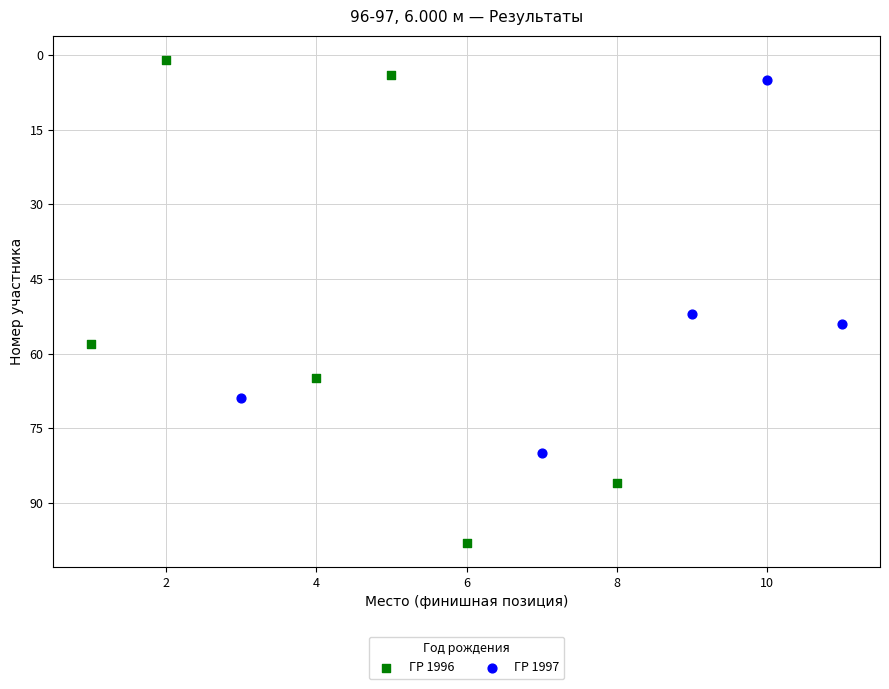

Which series contains the lowest Y value?

ГР 1996